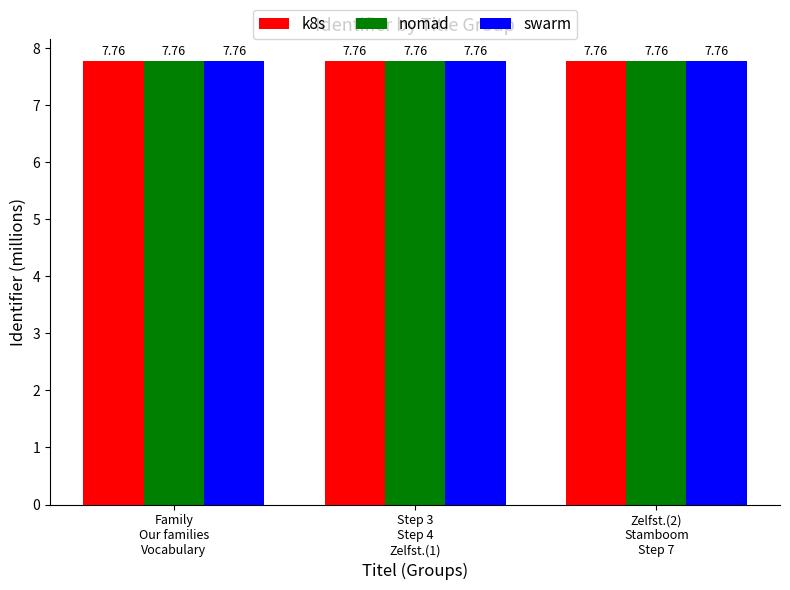

Reading left to right, transcribe all the data shown in this chart.

k8s: 7.8	7.8	7.8
nomad: 7.8	7.8	7.8
swarm: 7.8	7.8	7.8